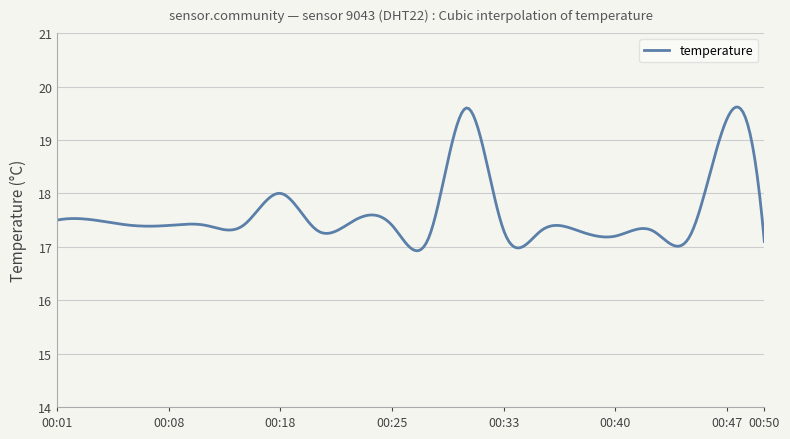

What is the maximum value shown in the chart?

19.6